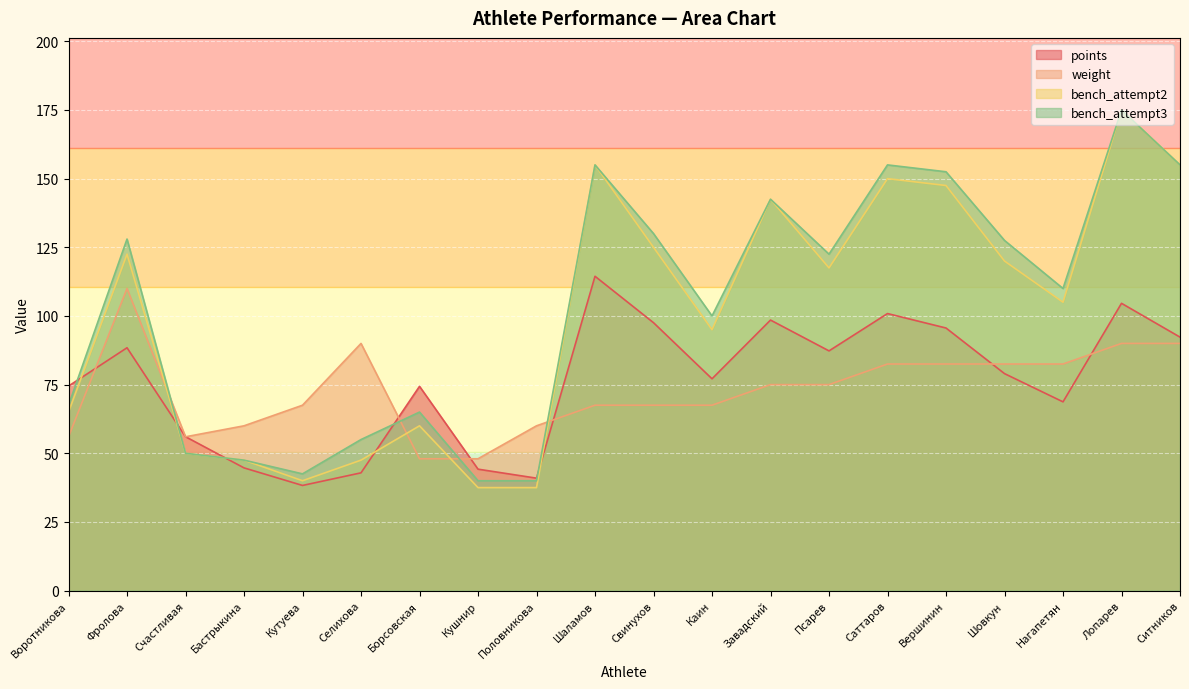

What is the spread (max minus min) of values at Свинухов?

62.5